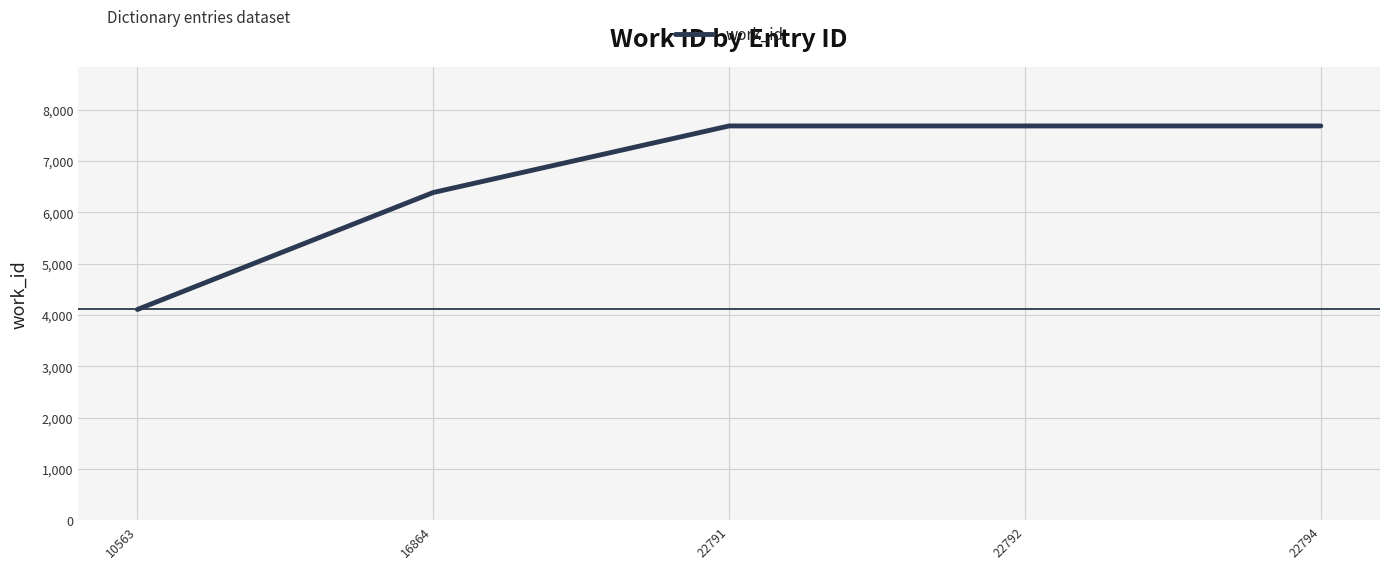

The value at 10563 is 2308. True or false?

False